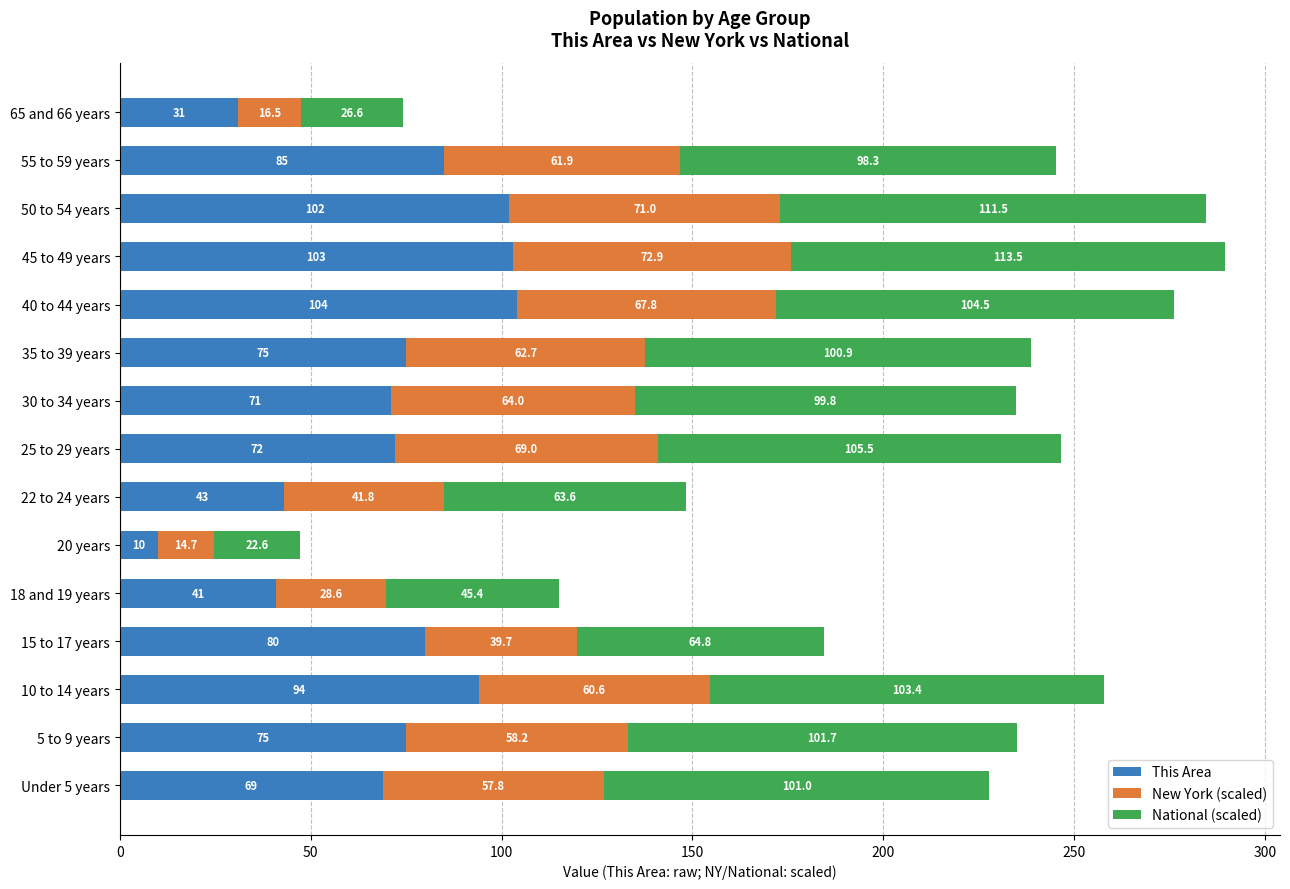

Which category has the highest value in the This Area series?

40 to 44 years